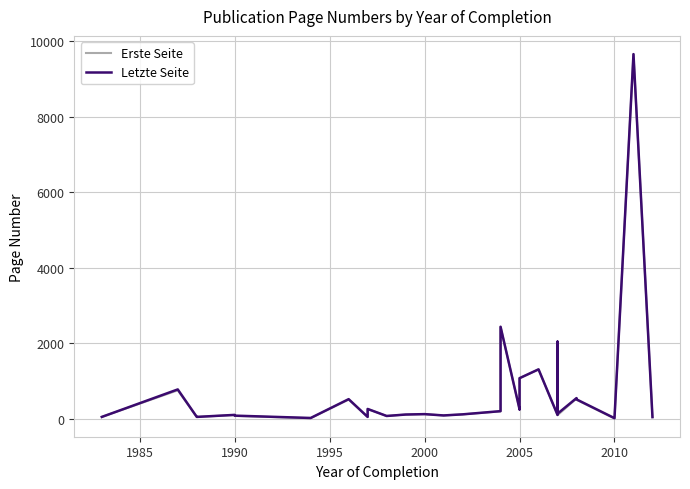

Does the chart display data point markers on the line(s)?

No